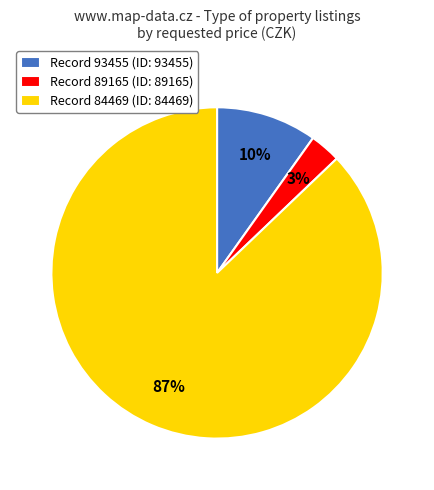

Is the sum of Record 93455 (ID: 93455) and Record 84469 (ID: 84469) greater than half?

Yes